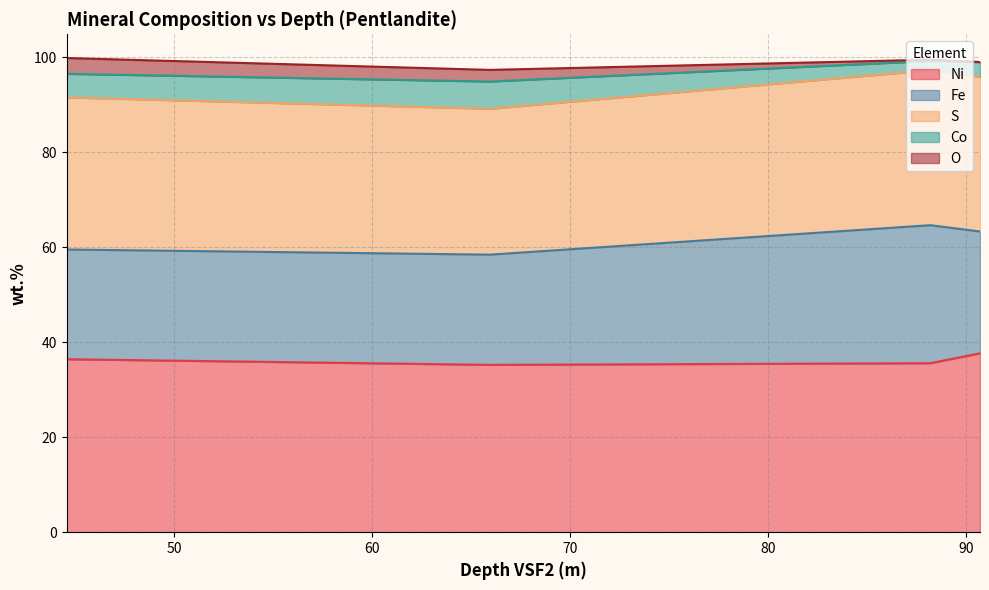

True or false: O and S cross at least once.

False